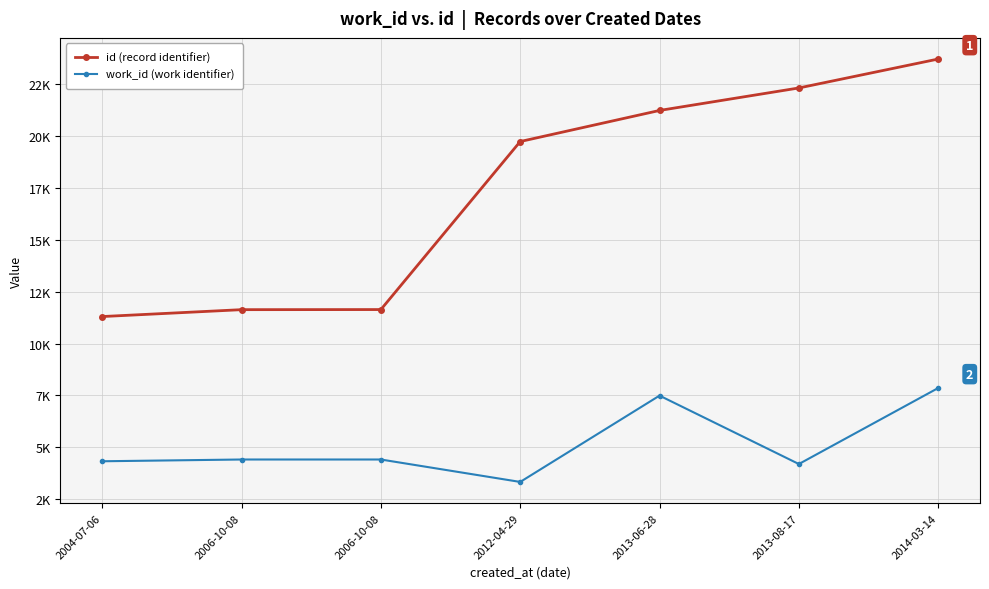

Is this an area chart (filled region under the line)?

No